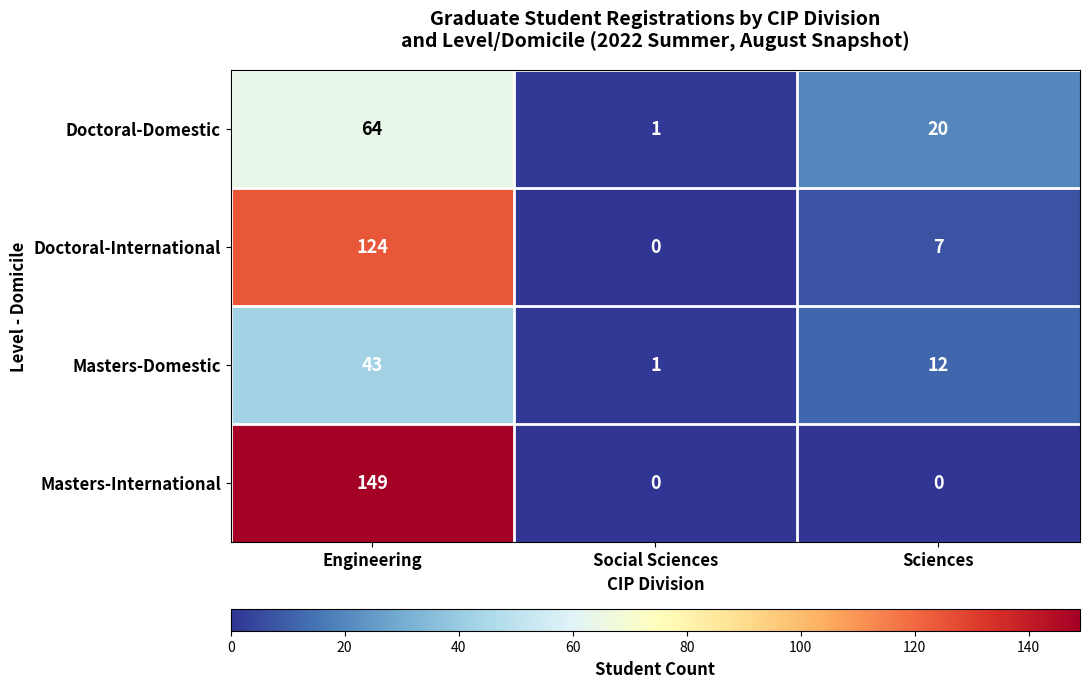

What is the average value of the Doctoral-International series?

44